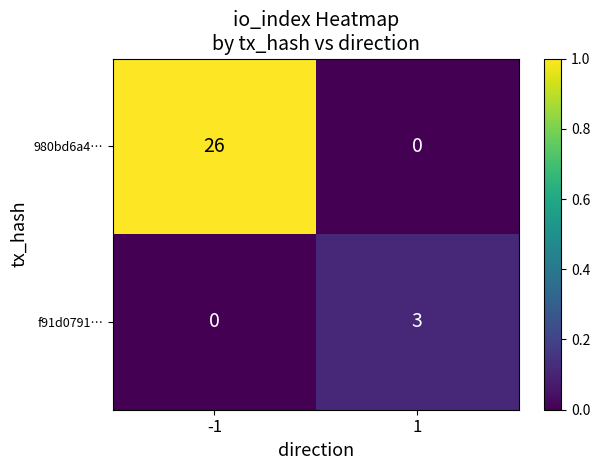

True or false: f91d0791… has a value of 3 at 1.

True